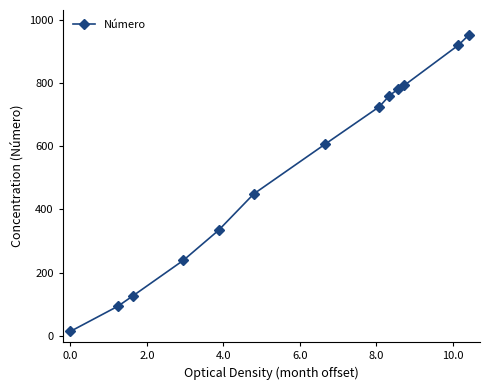

How many values are below 607?

6